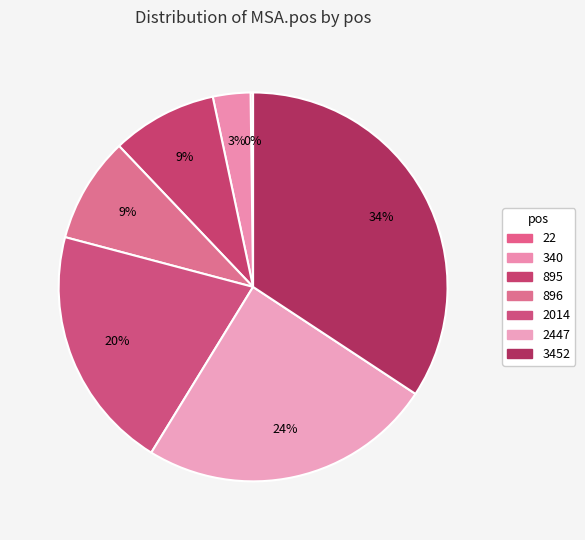

Is it true that 2447 is 16% of the pie?

False